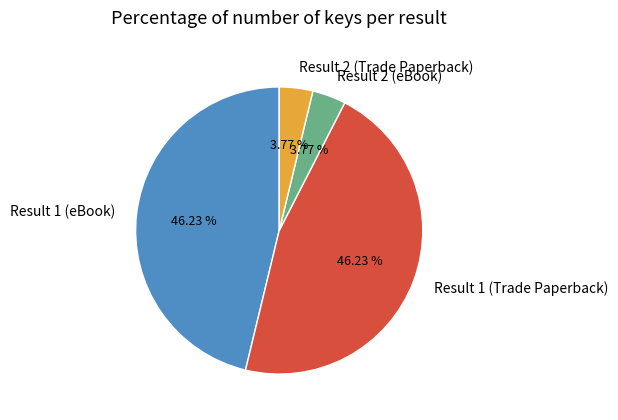

To the nearest percent, what percentage of the pie is Result 1 (Trade Paperback)?

46%